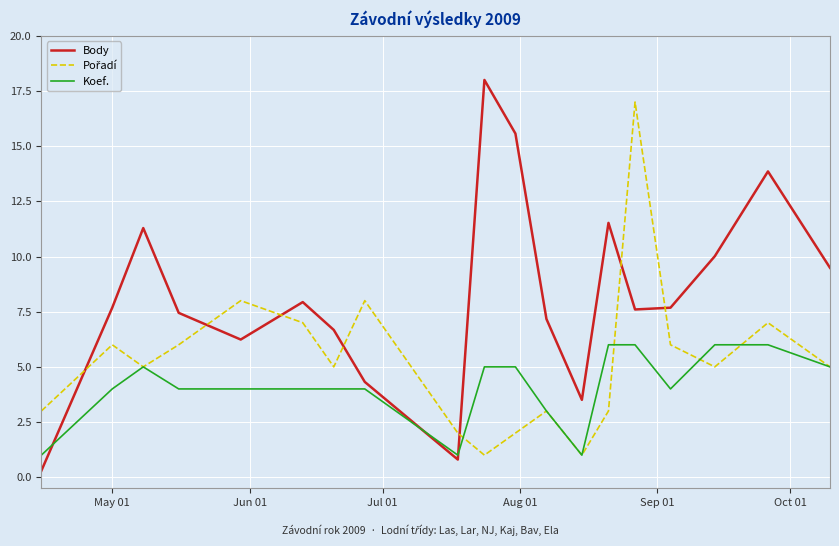

What is the highest value of the Body series?

18.0